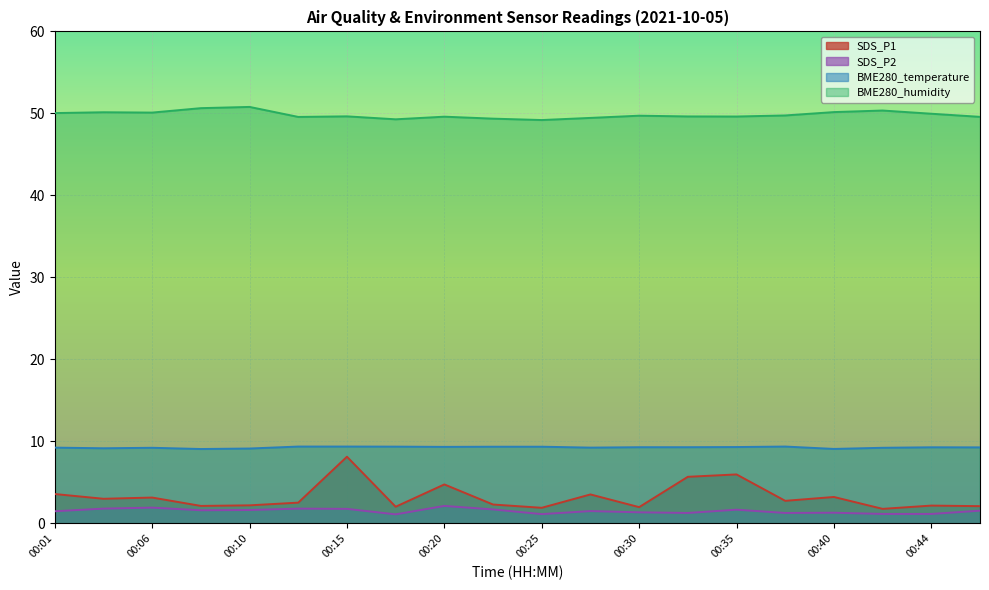

What is the value of the BME280_temperature point at the 7th from the left?

9.4